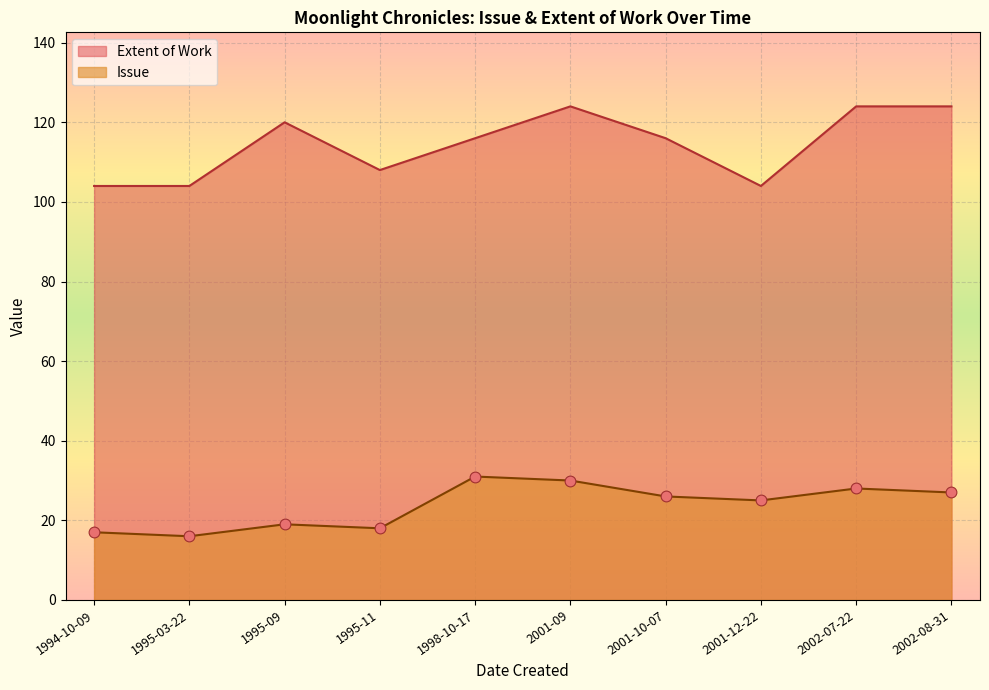

Which series has the largest total across all categories?

Extent of Work